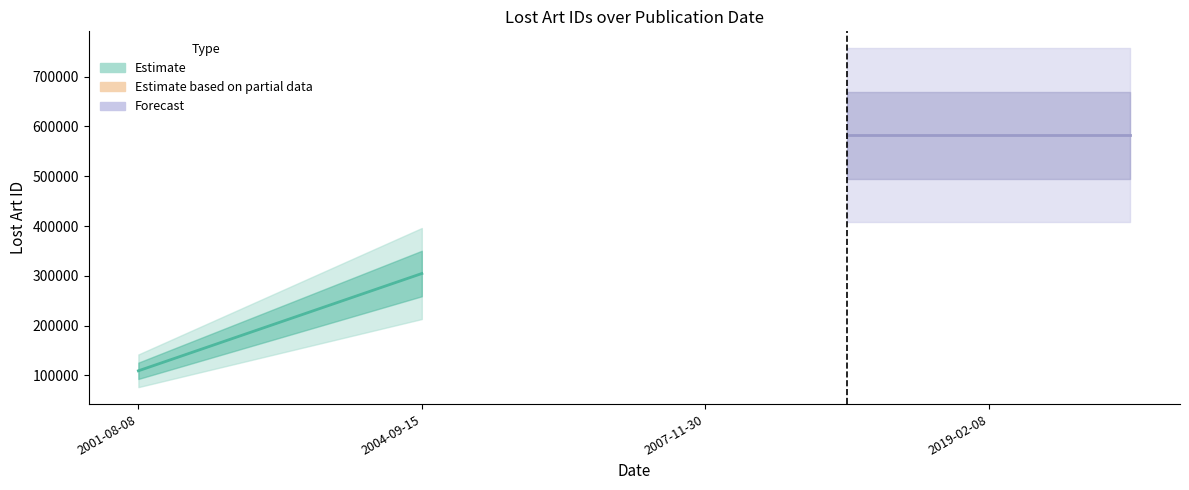

What is the change in value from 2007-11-30 to 2001-08-08?

-283379